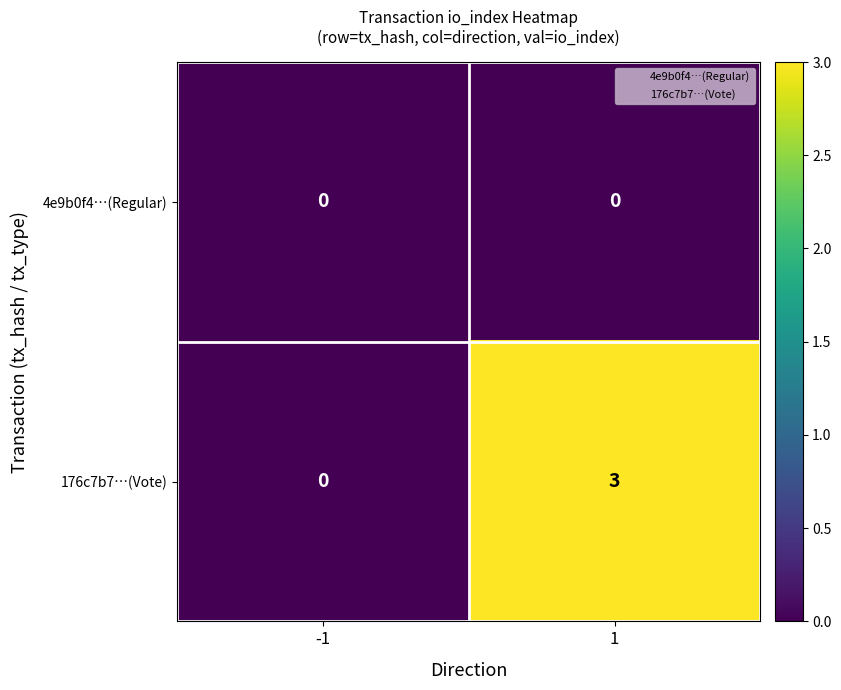

Reading right to left, list all the values displayed in this chart.

4e9b0f4…(Regular): 0	0
176c7b7…(Vote): 3	0